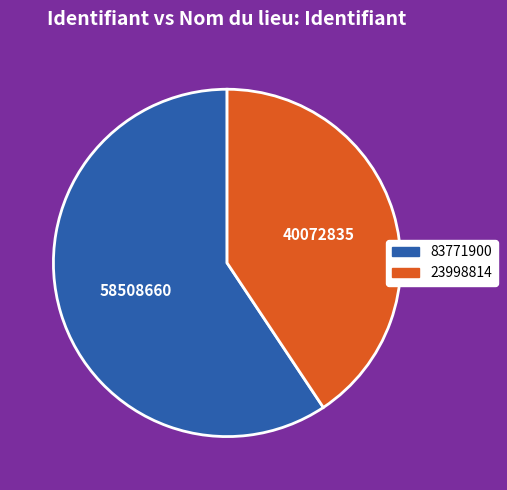

Is it true that 23998814 is 35% of the pie?

False